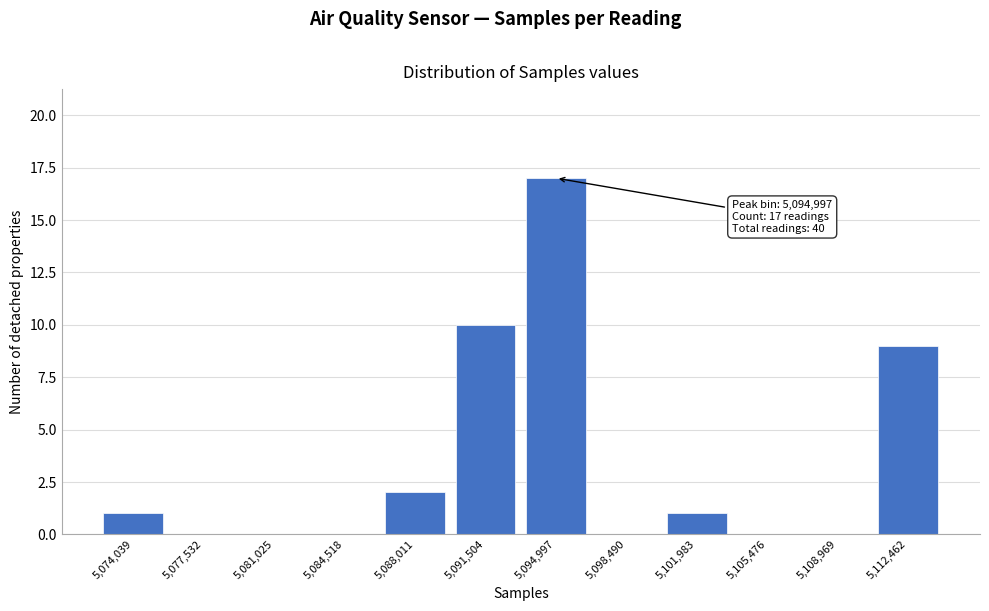

Reading right to left, extract all data points from this chart.

5,112,462=9	5,108,969=0	5,105,476=0	5,101,983=1	5,098,490=0	5,094,997=17	5,091,504=10	5,088,011=2	5,084,518=0	5,081,025=0	5,077,532=0	5,074,039=1